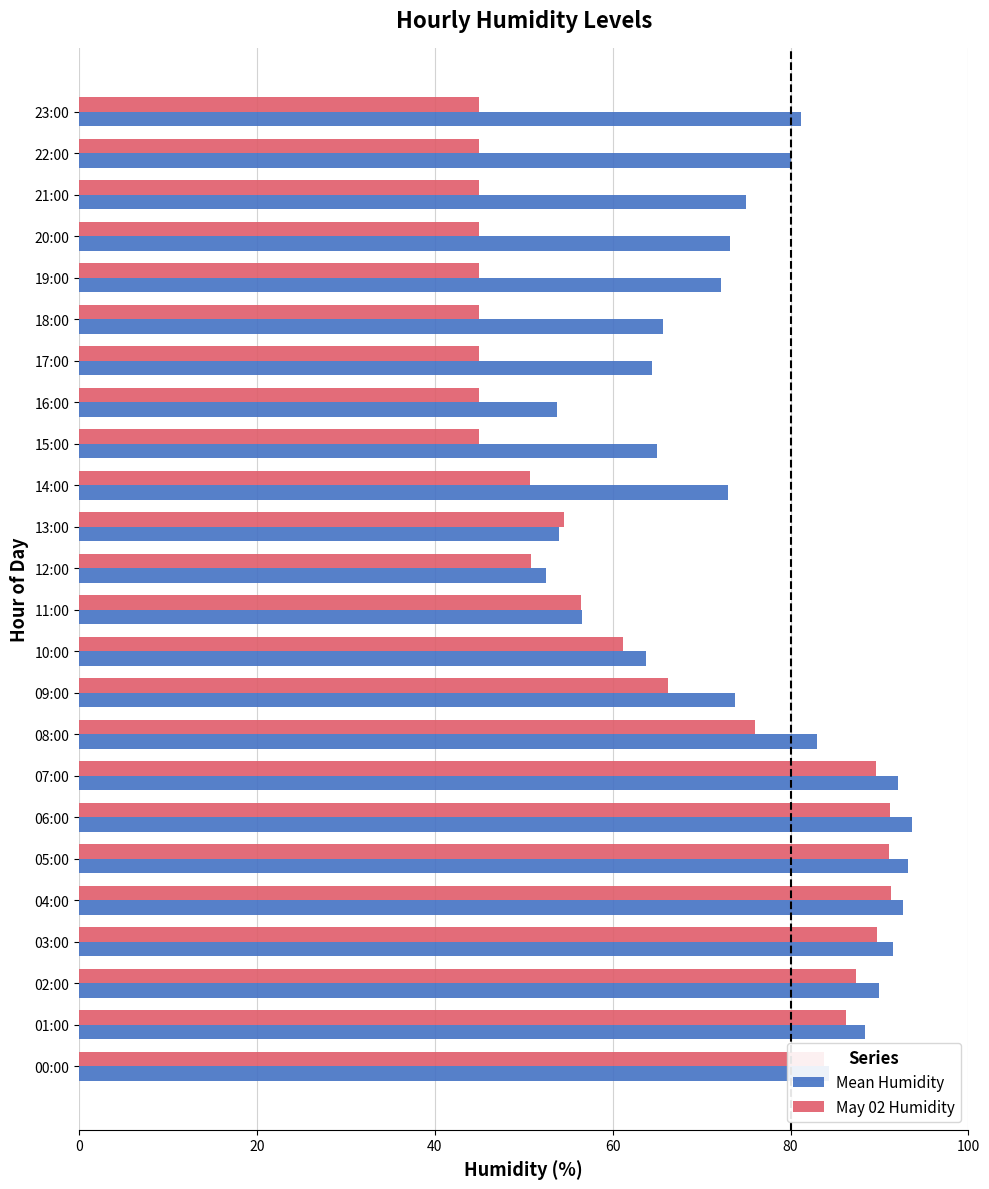

Is it true that May 02 Humidity equals 45.0 at 19:00?

True